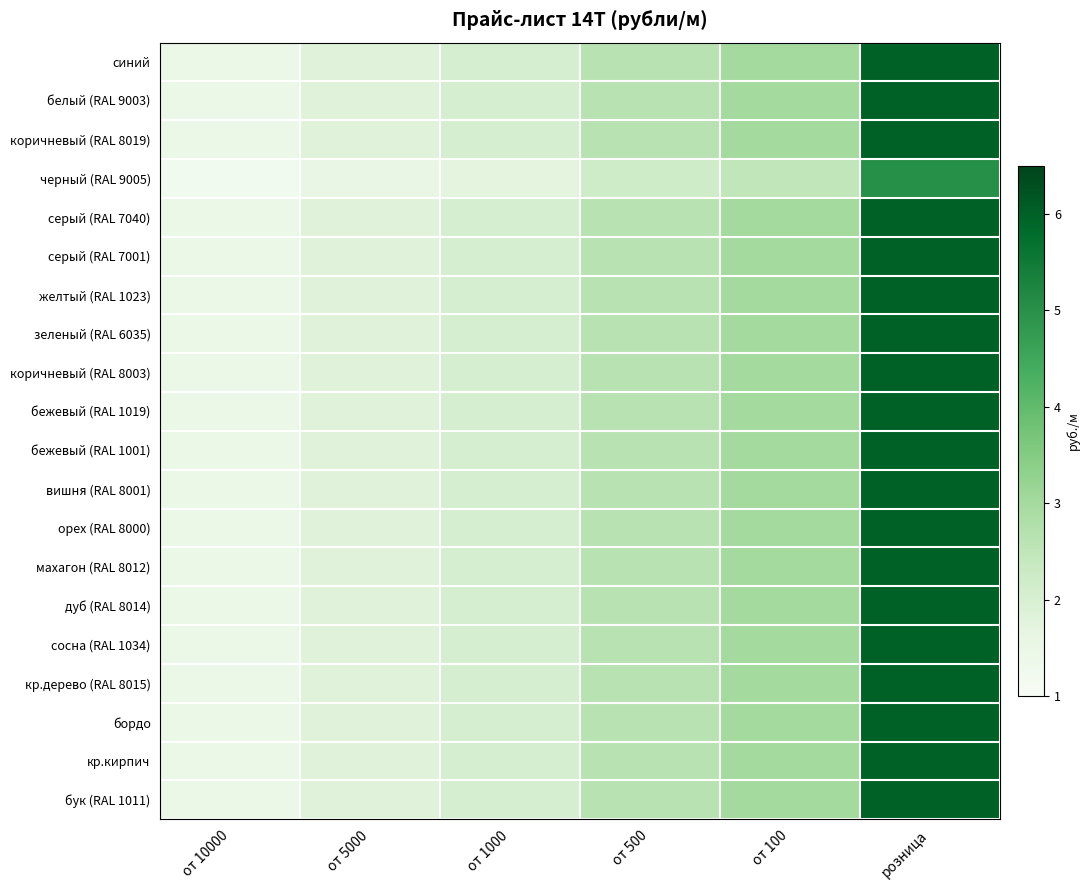

Reading right to left, transcribe all the data shown in this chart.

синий: розница=6.0	от 100=3.0	от 500=2.6	от 1000=2.0	от 5000=1.8	от 10000=1.4
белый (RAL 9003): розница=6.0	от 100=3.0	от 500=2.6	от 1000=2.0	от 5000=1.8	от 10000=1.4
коричневый (RAL 8019): розница=6.0	от 100=3.0	от 500=2.6	от 1000=2.0	от 5000=1.8	от 10000=1.4
черный (RAL 9005): розница=5.0	от 100=2.5	от 500=2.2	от 1000=1.7	от 5000=1.5	от 10000=1.2
серый (RAL 7040): розница=6.0	от 100=3.0	от 500=2.6	от 1000=2.0	от 5000=1.8	от 10000=1.4
серый (RAL 7001): розница=6.0	от 100=3.0	от 500=2.6	от 1000=2.0	от 5000=1.8	от 10000=1.4
желтый (RAL 1023): розница=6.0	от 100=3.0	от 500=2.6	от 1000=2.0	от 5000=1.8	от 10000=1.4
зеленый (RAL 6035): розница=6.0	от 100=3.0	от 500=2.6	от 1000=2.0	от 5000=1.8	от 10000=1.4
коричневый (RAL 8003): розница=6.0	от 100=3.0	от 500=2.6	от 1000=2.0	от 5000=1.8	от 10000=1.4
бежевый (RAL 1019): розница=6.0	от 100=3.0	от 500=2.6	от 1000=2.0	от 5000=1.8	от 10000=1.4
бежевый (RAL 1001): розница=6.0	от 100=3.0	от 500=2.6	от 1000=2.0	от 5000=1.8	от 10000=1.4
вишня (RAL 8001): розница=6.0	от 100=3.0	от 500=2.6	от 1000=2.0	от 5000=1.8	от 10000=1.4
орех (RAL 8000): розница=6.0	от 100=3.0	от 500=2.6	от 1000=2.0	от 5000=1.8	от 10000=1.4
махагон (RAL 8012): розница=6.0	от 100=3.0	от 500=2.6	от 1000=2.0	от 5000=1.8	от 10000=1.4
дуб (RAL 8014): розница=6.0	от 100=3.0	от 500=2.6	от 1000=2.0	от 5000=1.8	от 10000=1.4
сосна (RAL 1034): розница=6.0	от 100=3.0	от 500=2.6	от 1000=2.0	от 5000=1.8	от 10000=1.4
кр.дерево (RAL 8015): розница=6.0	от 100=3.0	от 500=2.6	от 1000=2.0	от 5000=1.8	от 10000=1.4
бордо: розница=6.0	от 100=3.0	от 500=2.6	от 1000=2.0	от 5000=1.8	от 10000=1.4
кр.кирпич: розница=6.0	от 100=3.0	от 500=2.6	от 1000=2.0	от 5000=1.8	от 10000=1.4
бук (RAL 1011): розница=6.0	от 100=3.0	от 500=2.6	от 1000=2.0	от 5000=1.8	от 10000=1.4